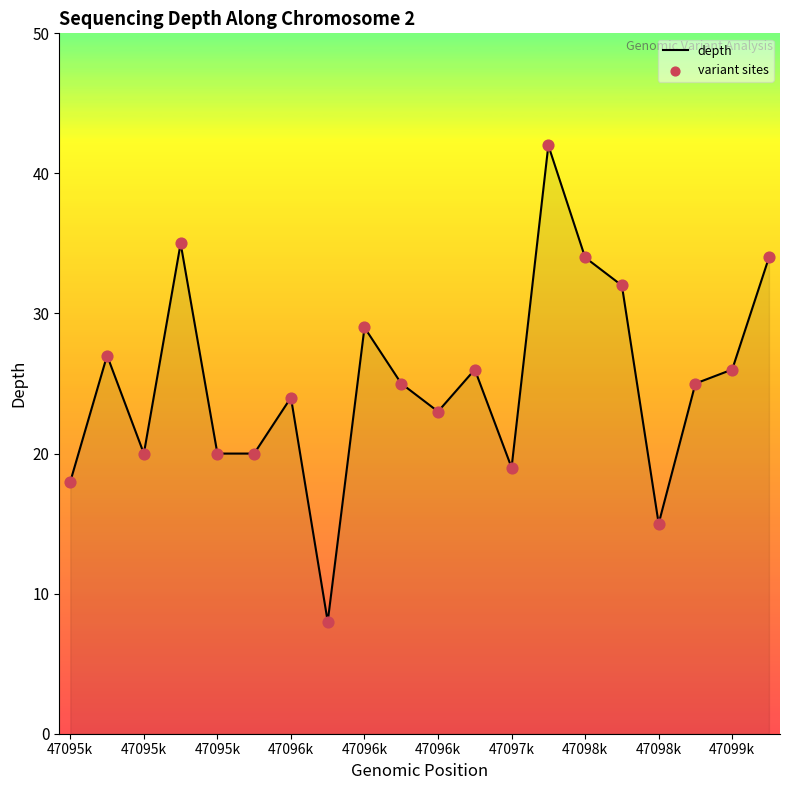

What is the greatest value displayed?

42